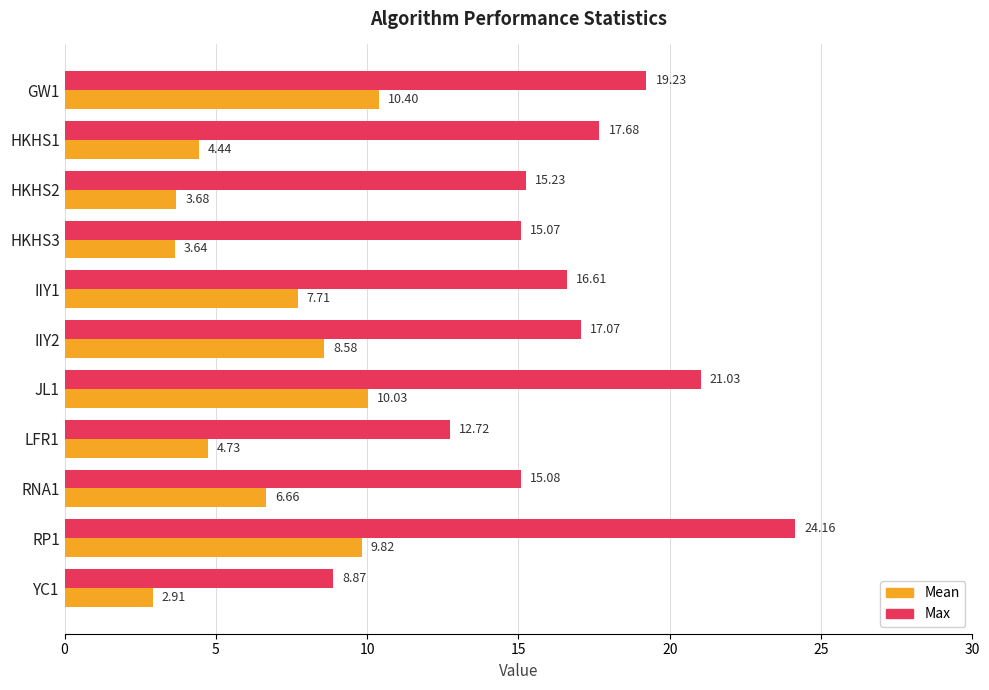

How many distinct data groups are displayed?

2